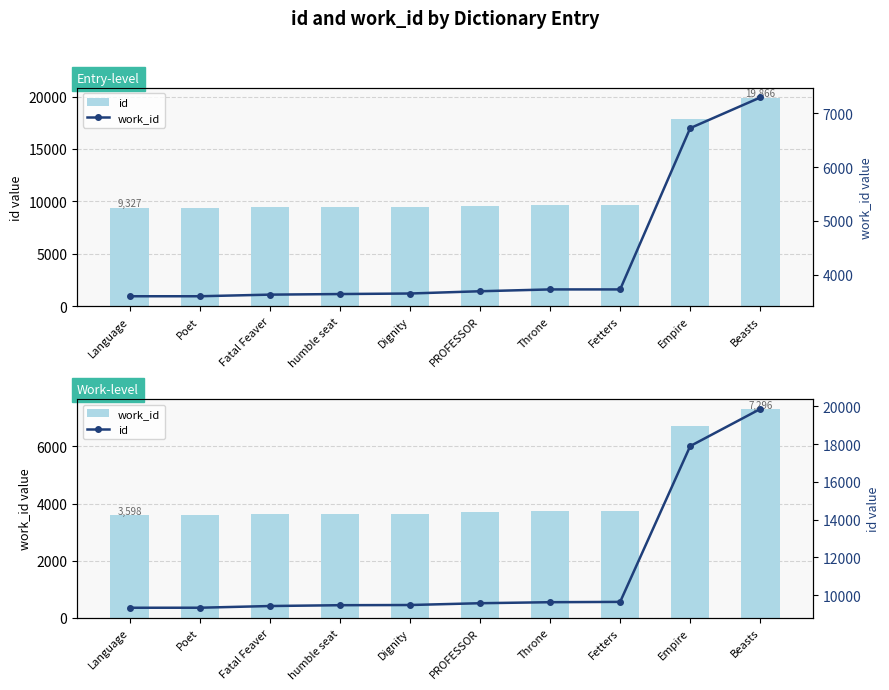

What is the highest value of the work_id series?

7296